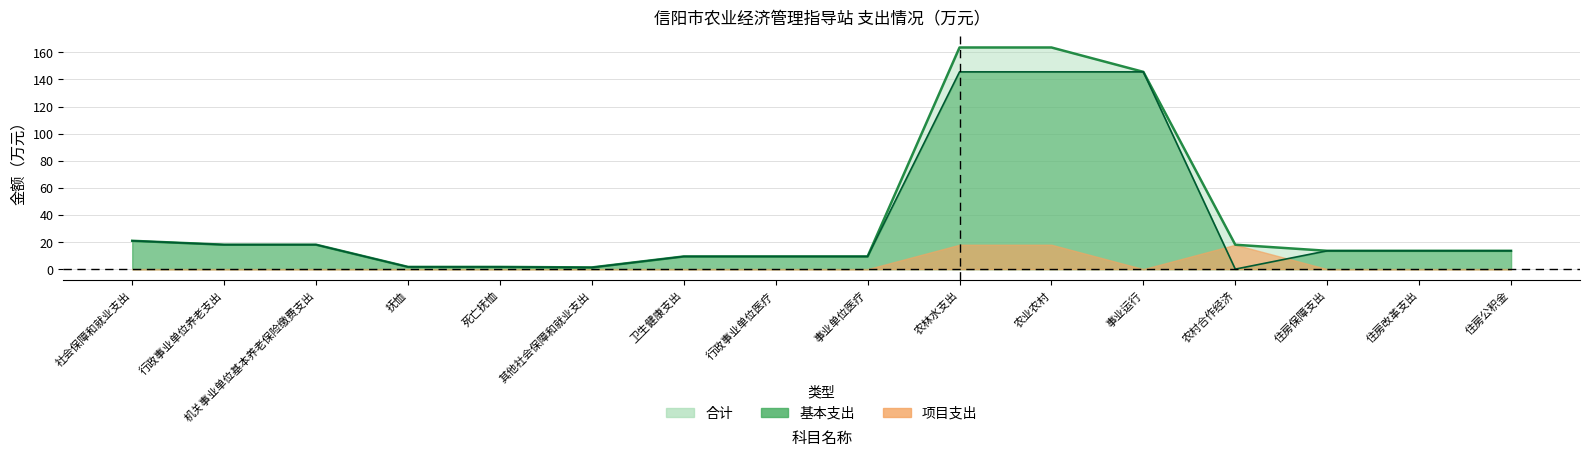

What is the sum of the 合计 values at 死亡抚恤 and 事业单位医疗?

11.0